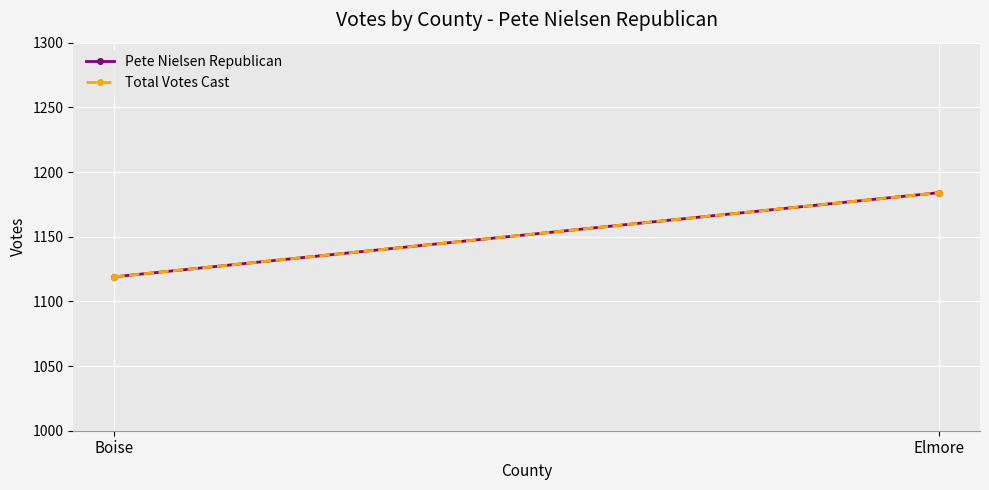

What is the total value across all series at Boise?

2238